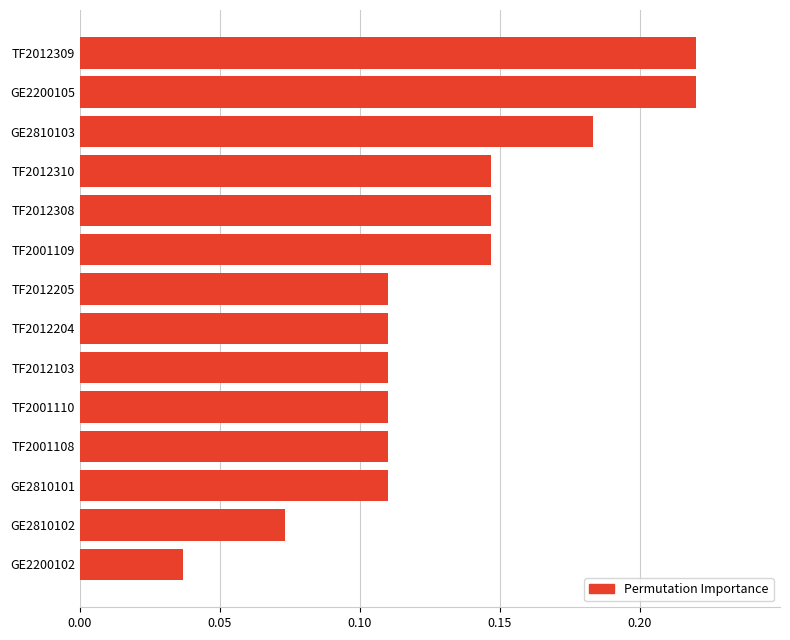

Which label corresponds to the smallest value in the chart?

GE2200102